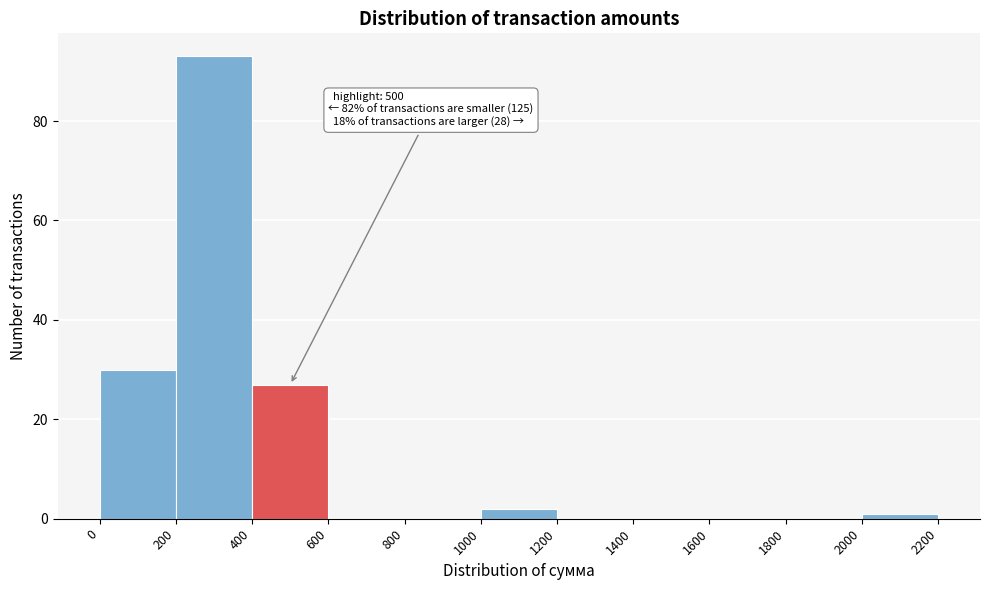

Over which range of the x-axis is the bar tallest?

200 to 400